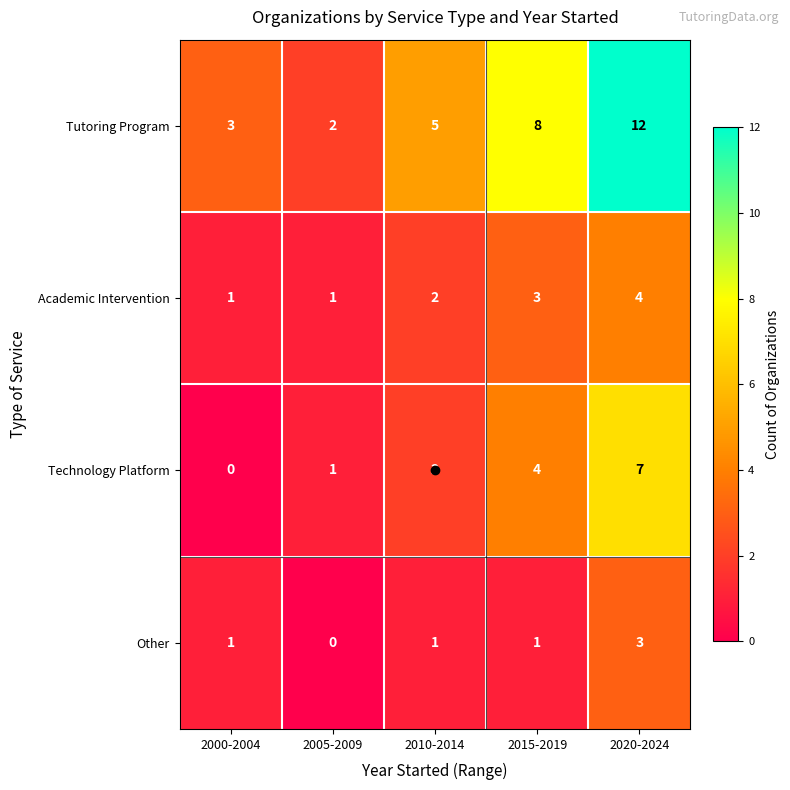

Which series has the widest spread of values?

Tutoring Program